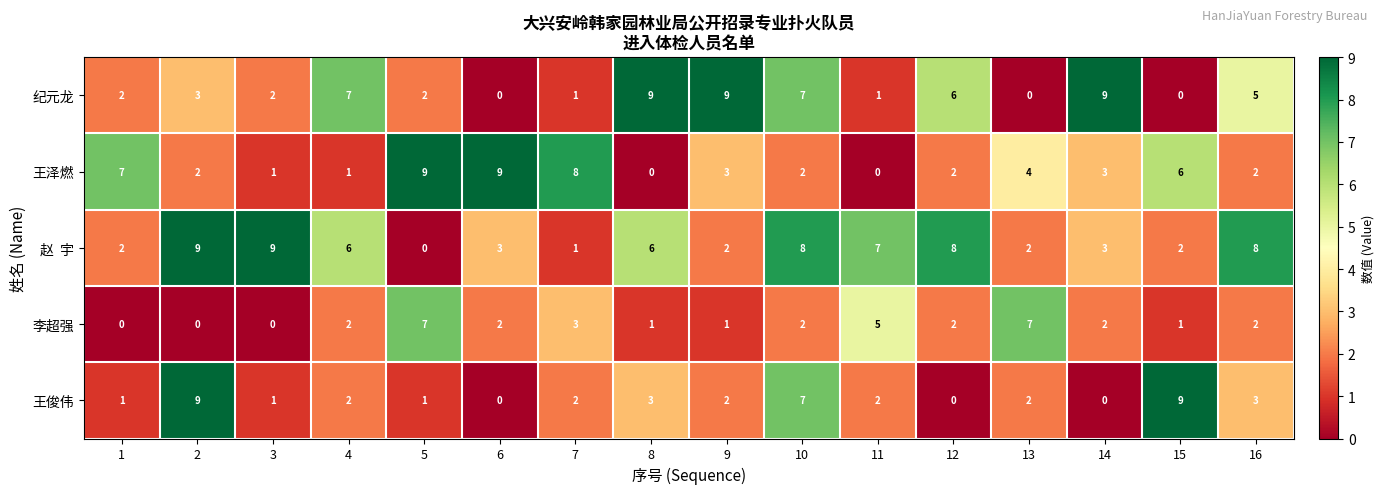

What is the difference between the maximum and second lowest values in the 李超强 series?

7